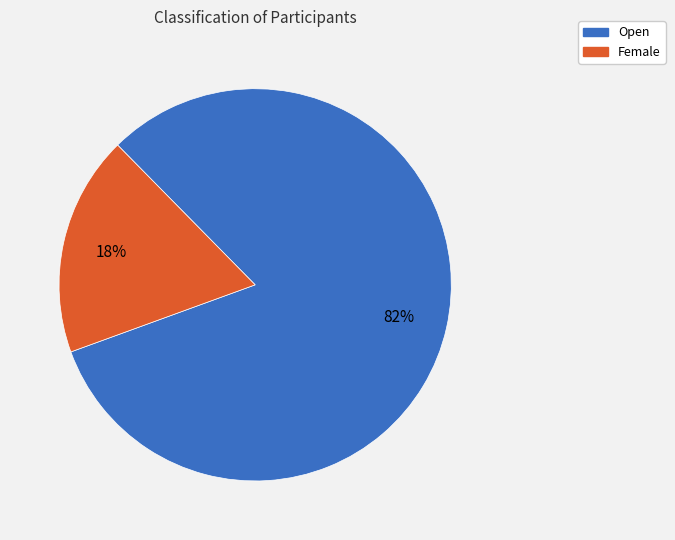

Which has a higher value, Open or Female?

Open